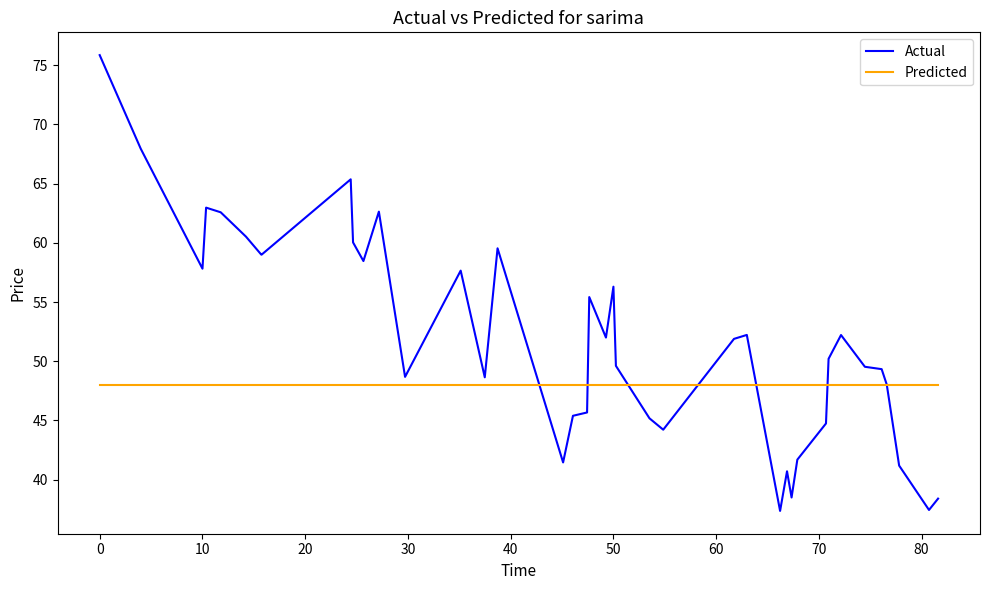

Which series has the widest spread of values?

Actual